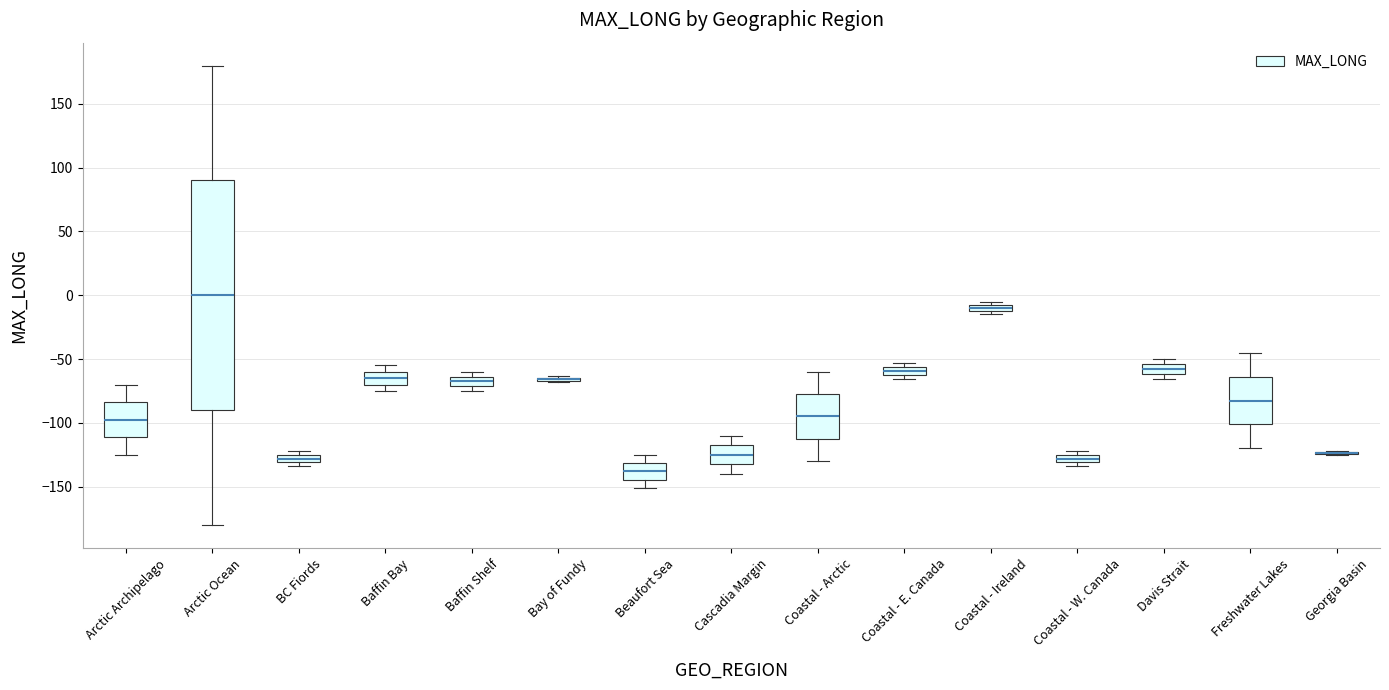

Where is the lower edge of the box for Baffin Shelf on the y-axis? The values are not printed on the chart, so give them approximately, as read against the axis.

-70